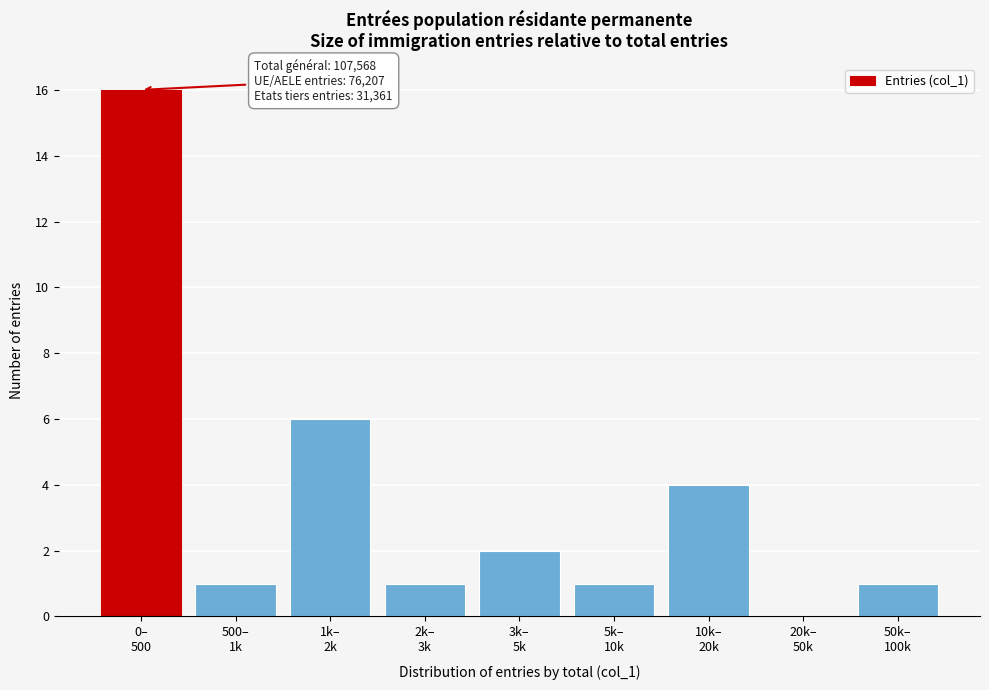

What is the greatest value displayed?

16